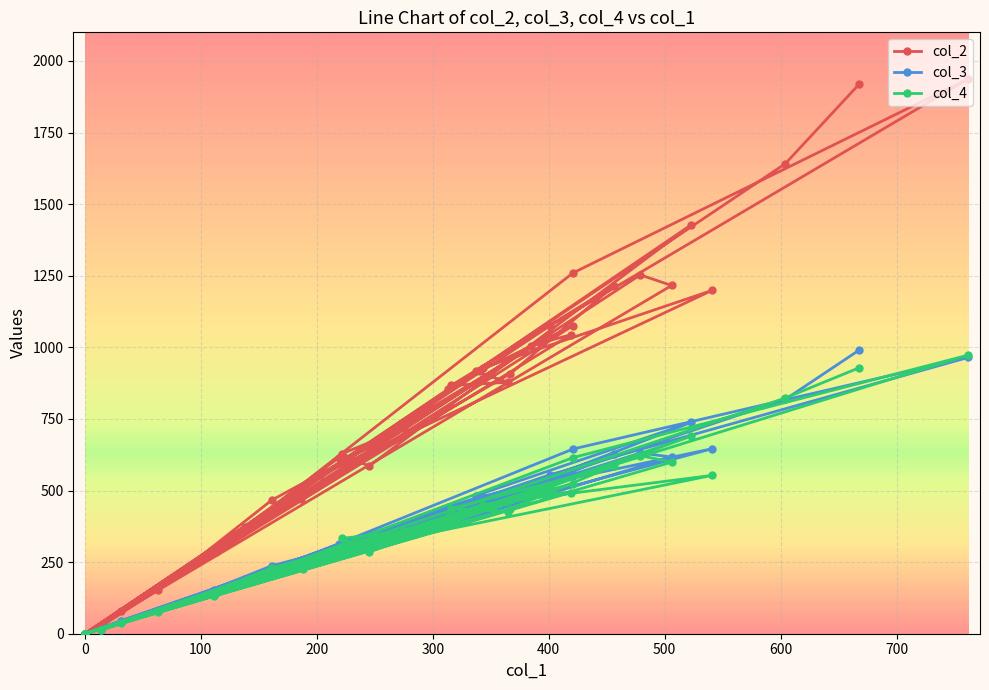

Rank the series by their maximum value, from highest to lowest.

col_2, col_3, col_4